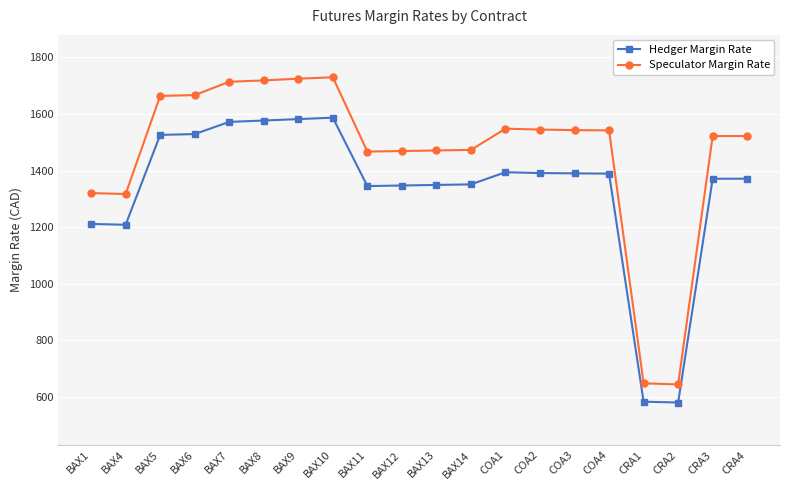

How many data points does each series have?

20